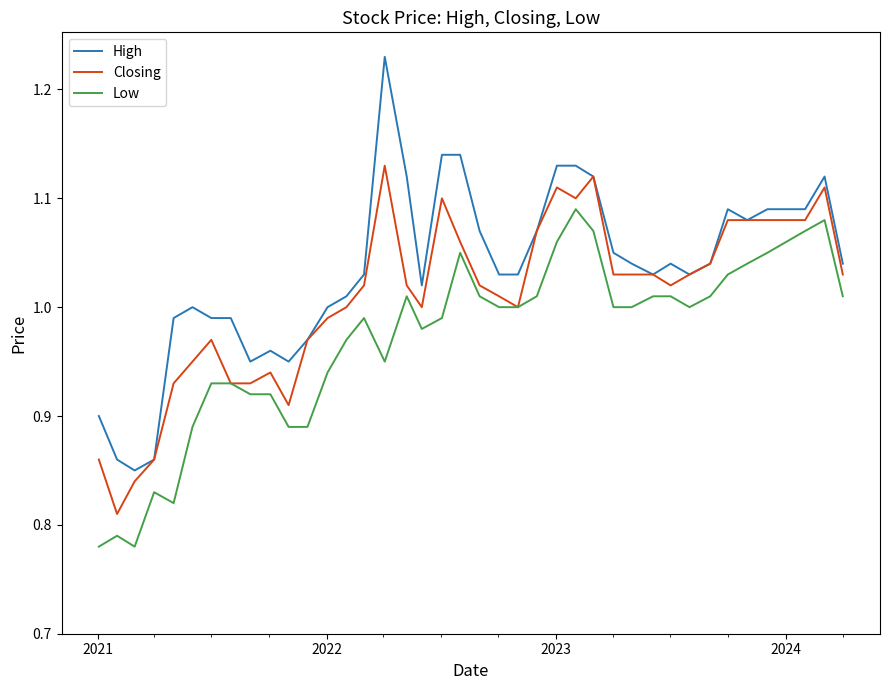

Which series has the widest spread of values?

High